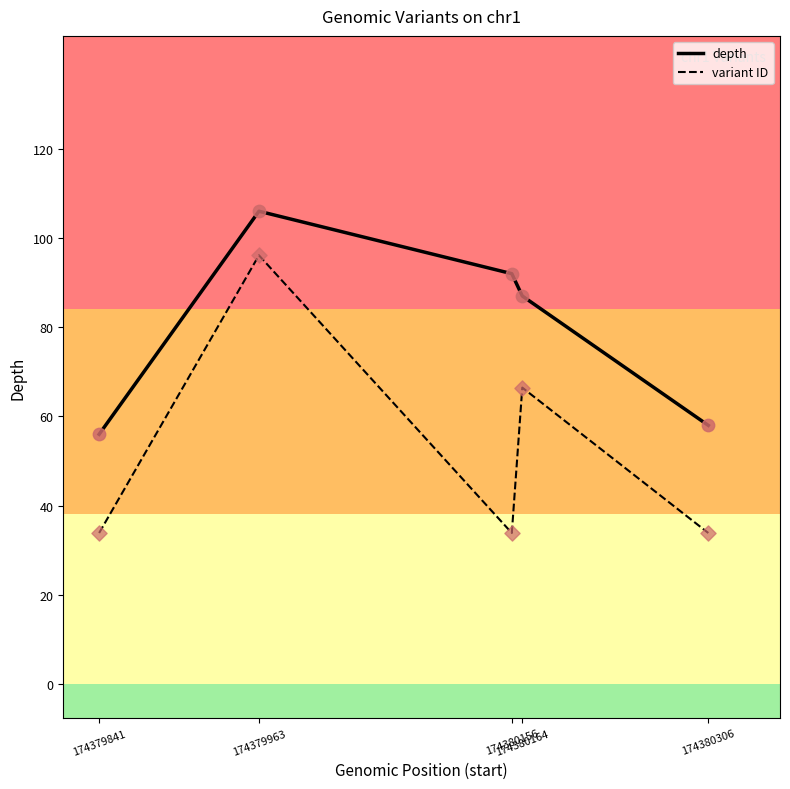

What are all the series names shown in the legend?

depth, variant ID